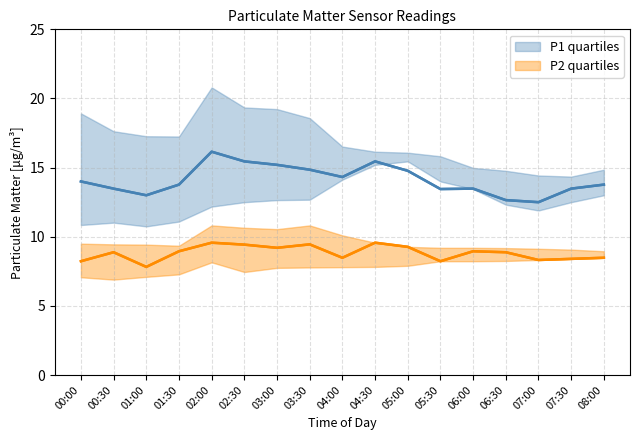

What is the greatest value displayed?

20.8